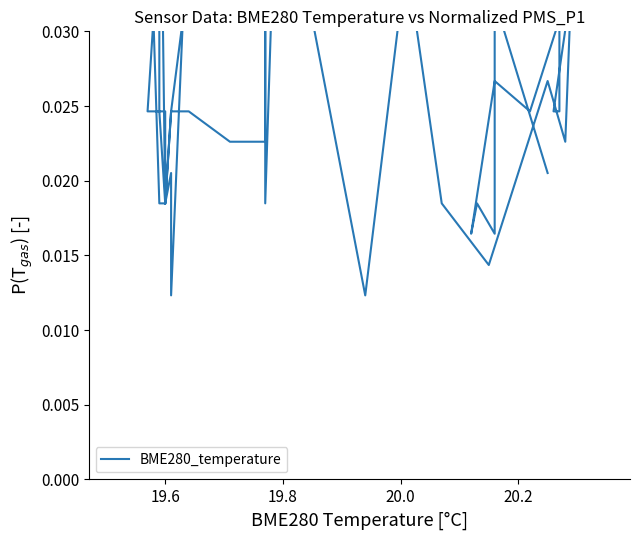

How many lines are shown in the chart?

1